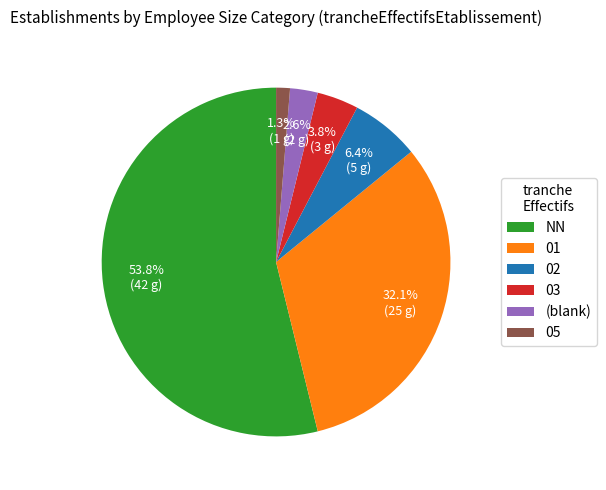

Between (blank) and 05, which is larger?

(blank)